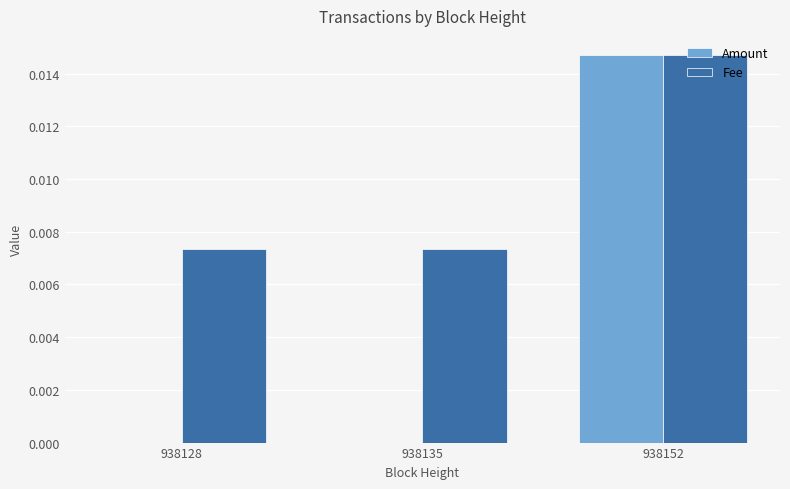

Is it true that Amount equals 0.0 at 938135?

True